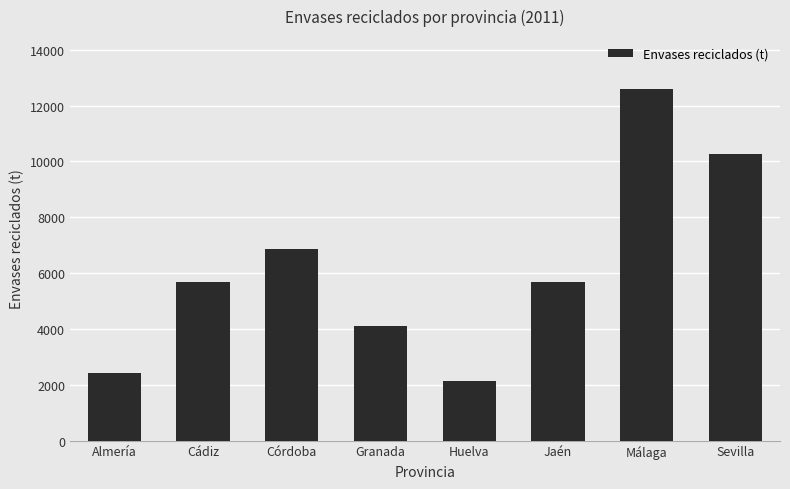

Where is the data nearest to the value 7363?

Córdoba